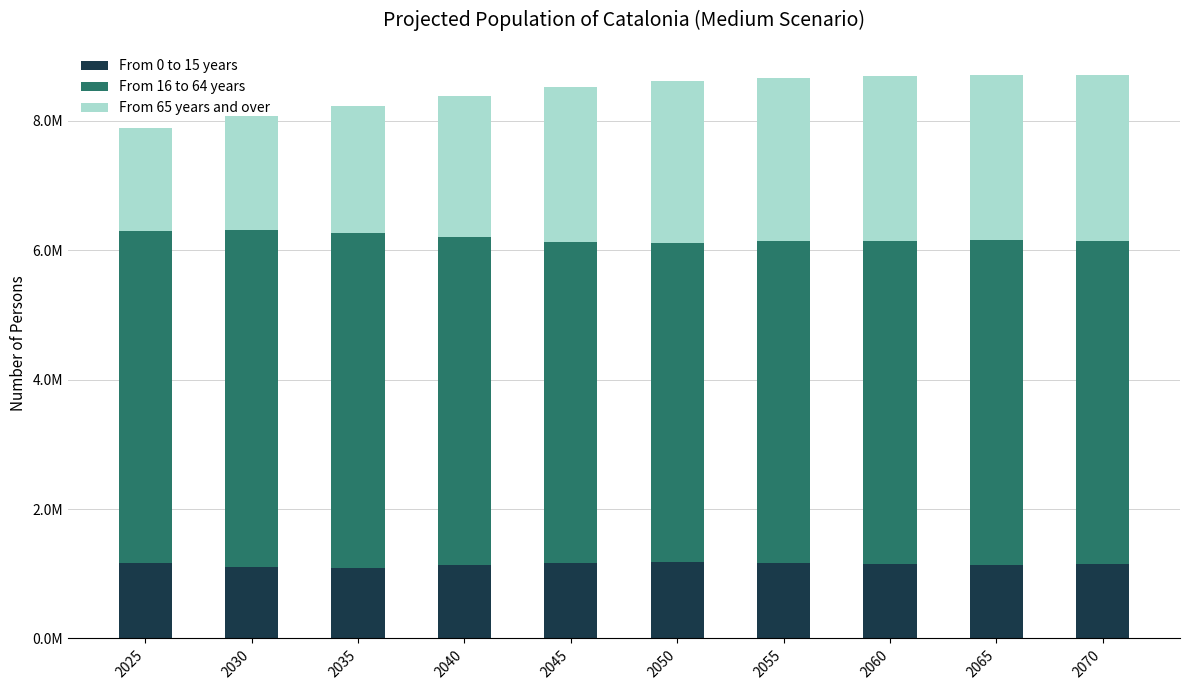

Does the chart contain any negative values?

No